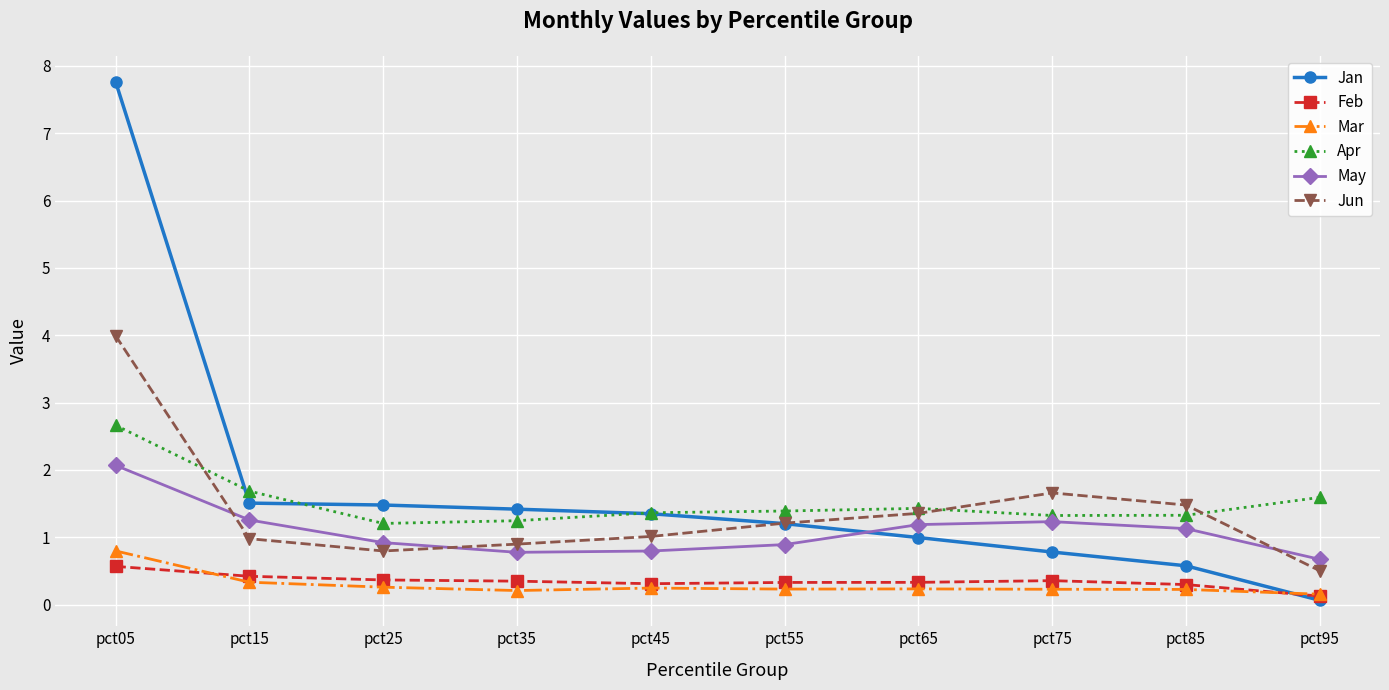

Does the chart display data point markers on the line(s)?

Yes